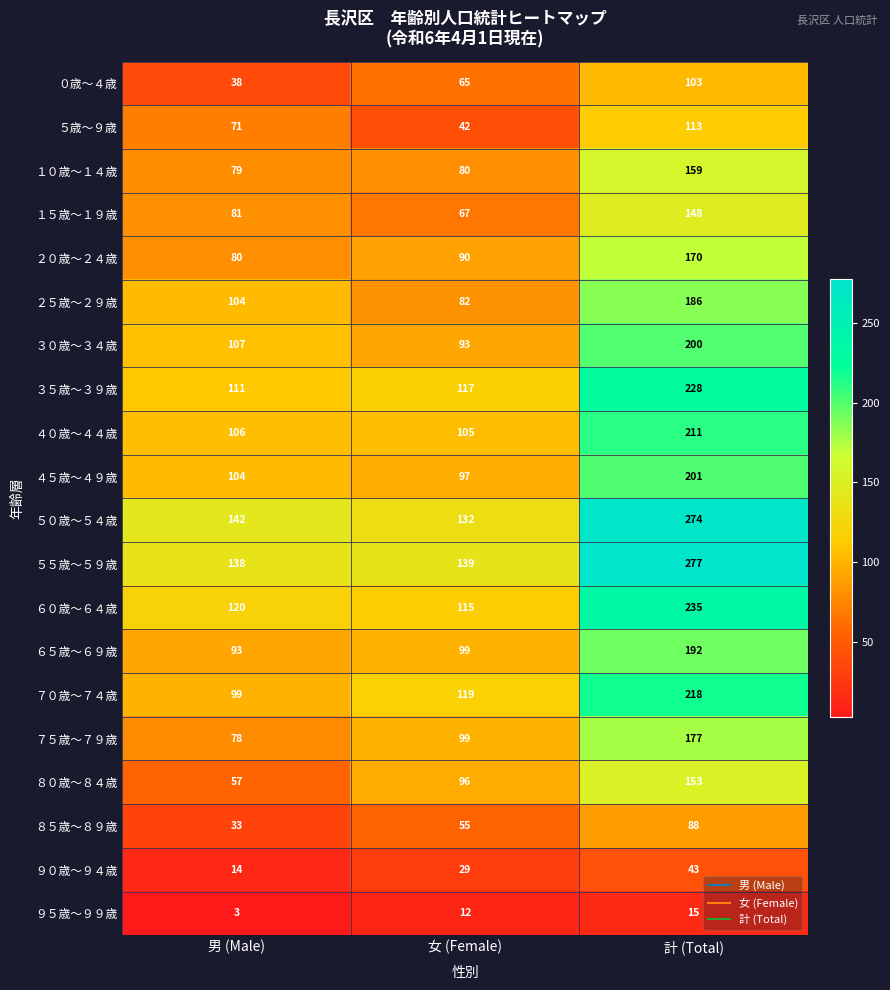

How many series are shown in this chart?

20